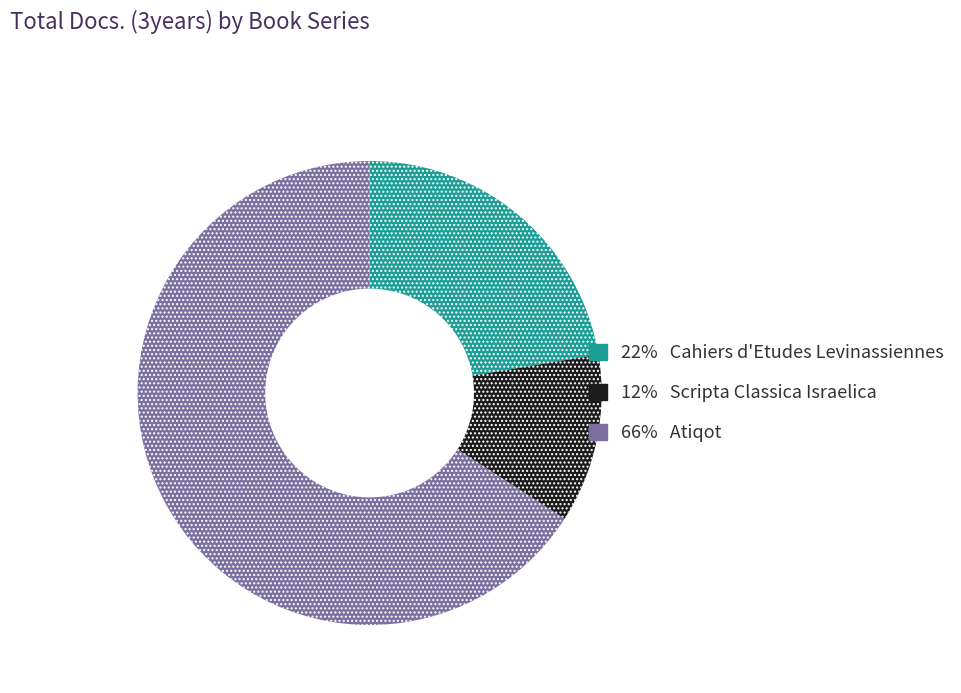

Does any single category account for the majority?

Yes